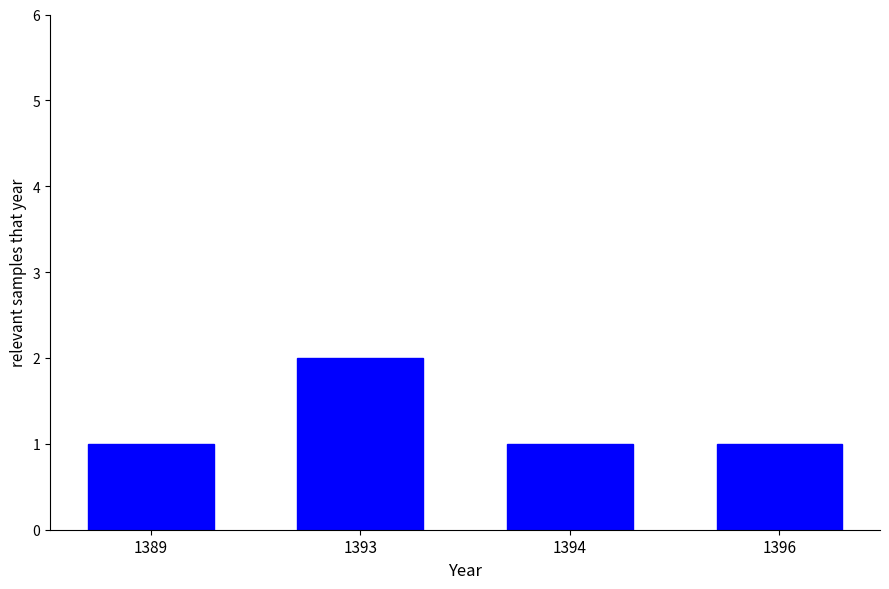

How many bars are there in total?

4